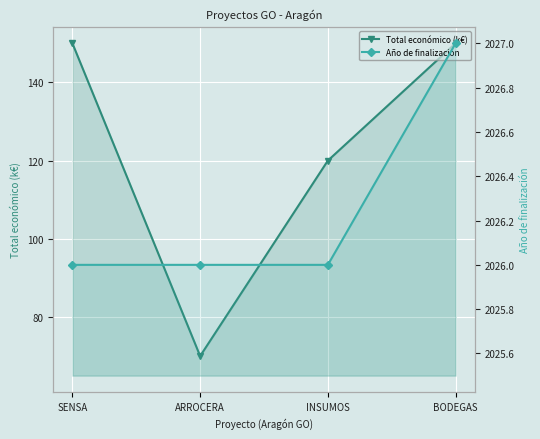

True or false: Total económico (k€) and Año de finalización intersect in this chart.

False